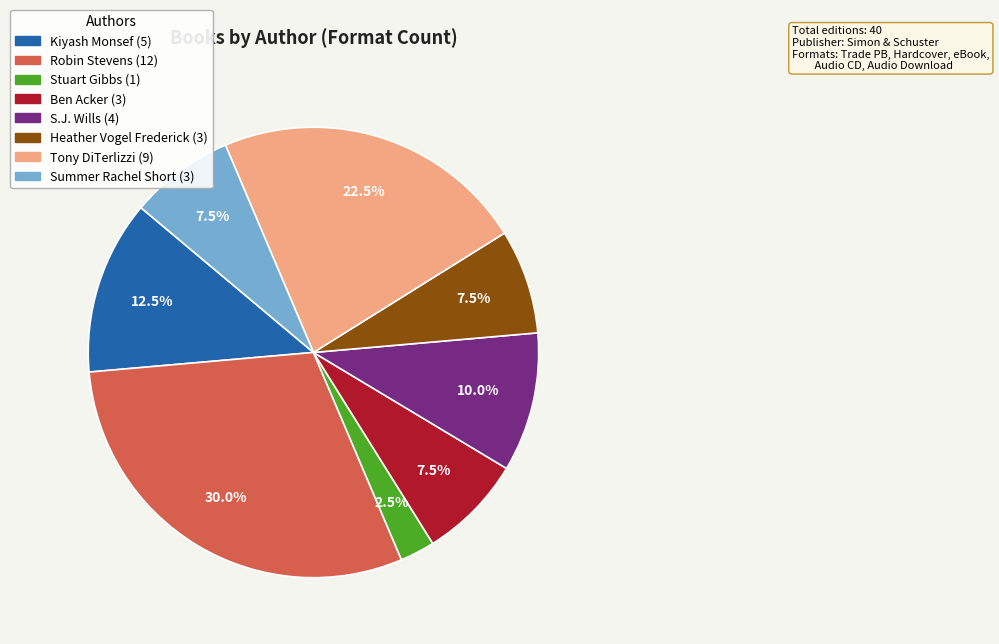

To the nearest percent, what is the combined percentage of Stuart Gibbs and Tony DiTerlizzi?

25%